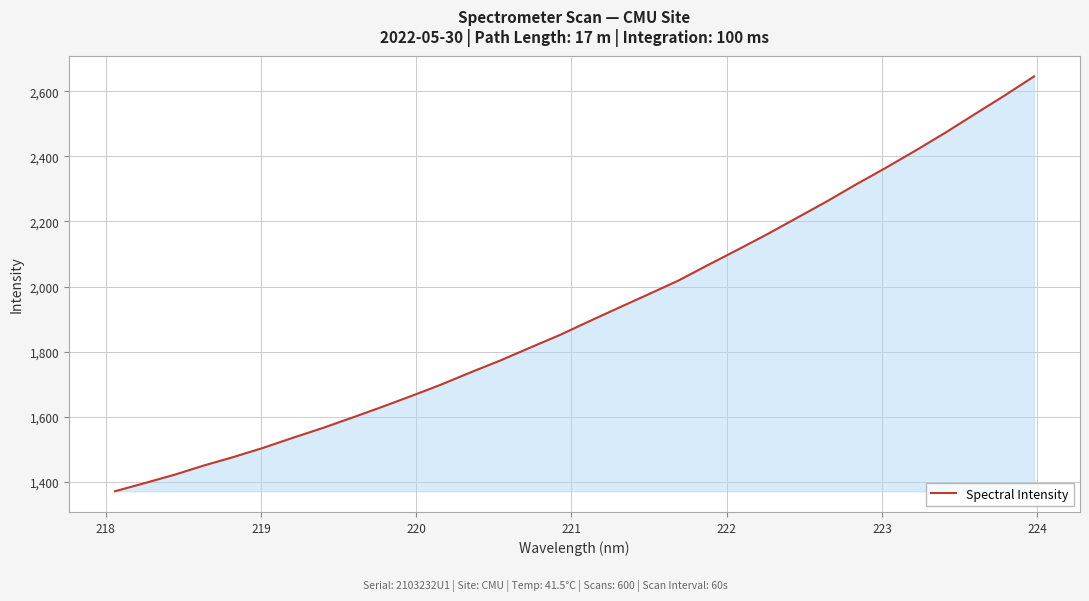

What is the difference between the maximum and minimum values?

1274.0